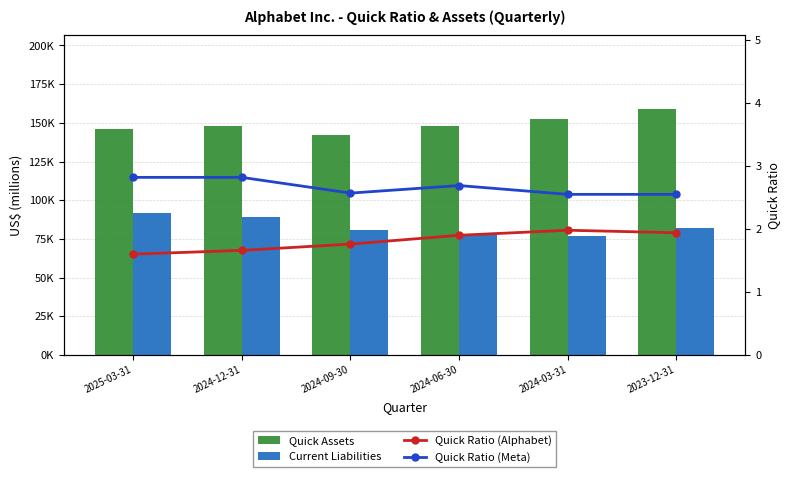

What is the sum of all Quick Assets values?

895993.0